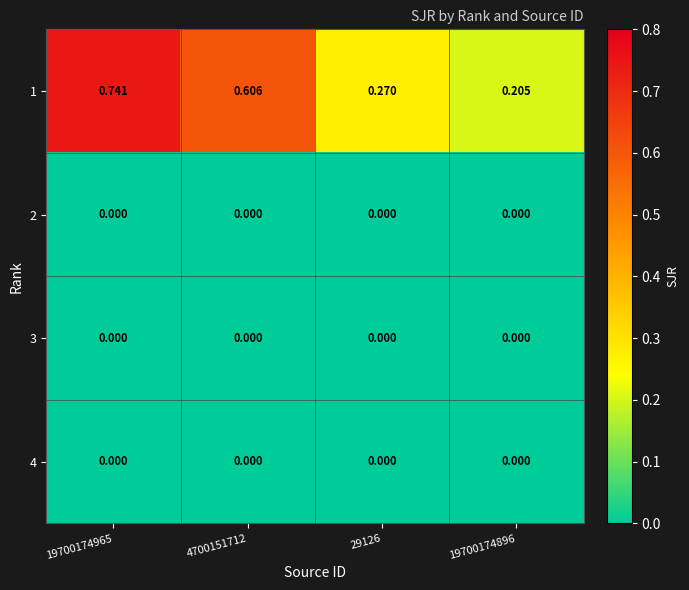

Is the value of 4 at 19700174896 greater than the value of 1 at 19700174896?

No